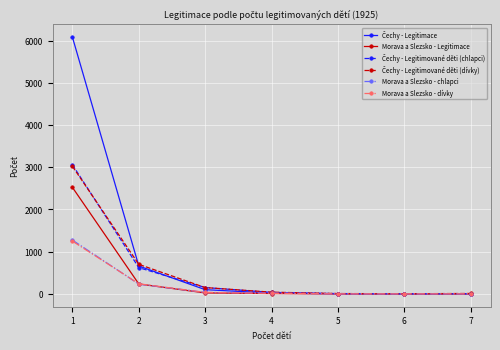

How many distinct data groups are displayed?

6